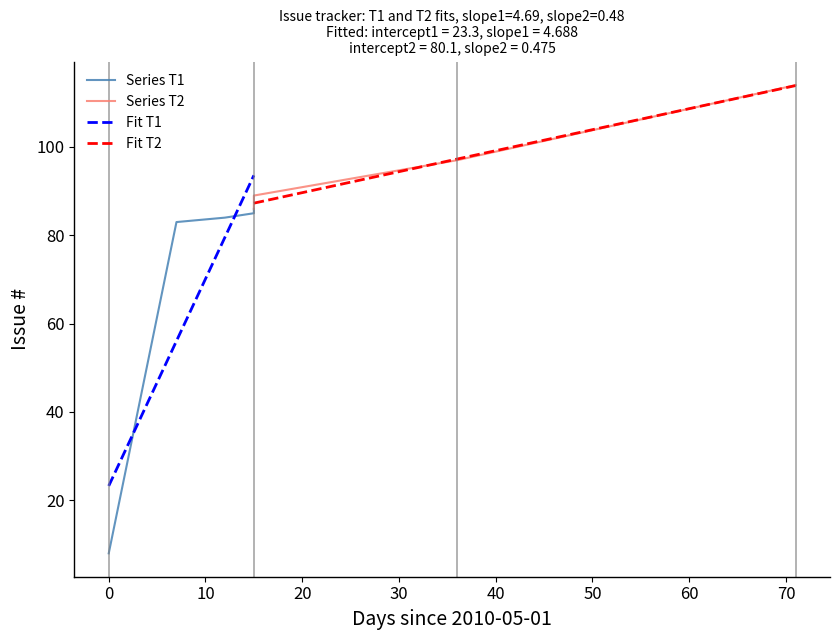

What is the minimum value shown in the chart?

8